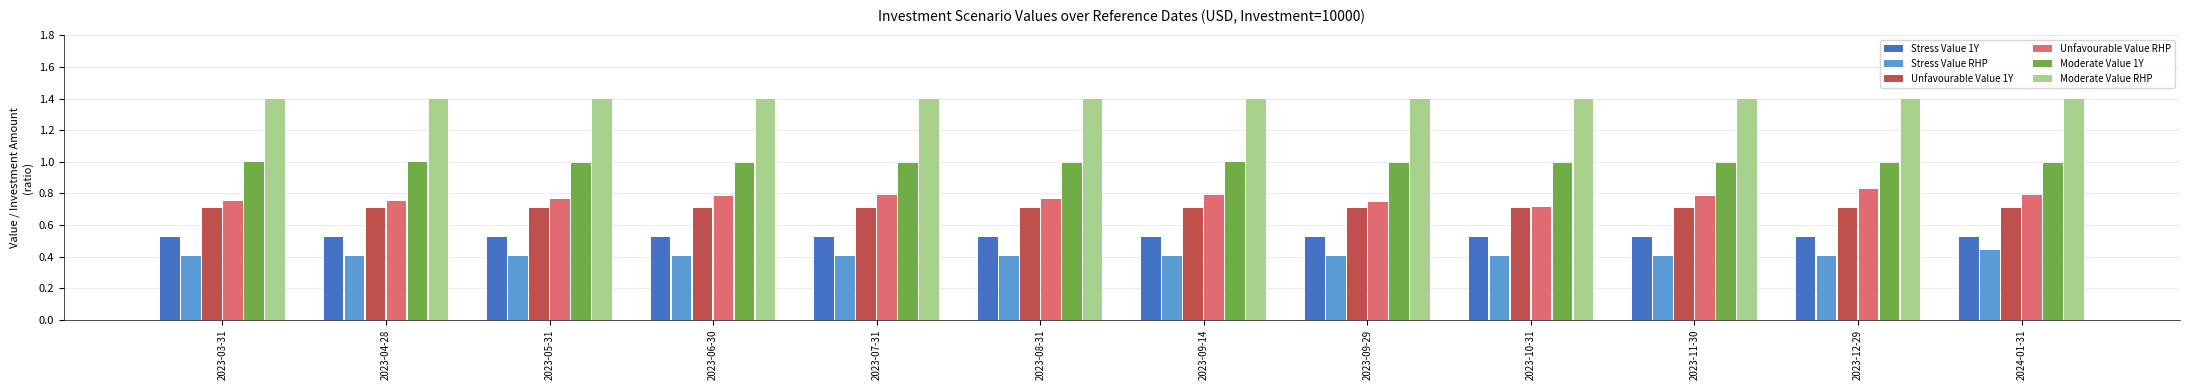

The Unfavourable Value RHP series shows 0.8 at 2023-09-14. True or false?

True